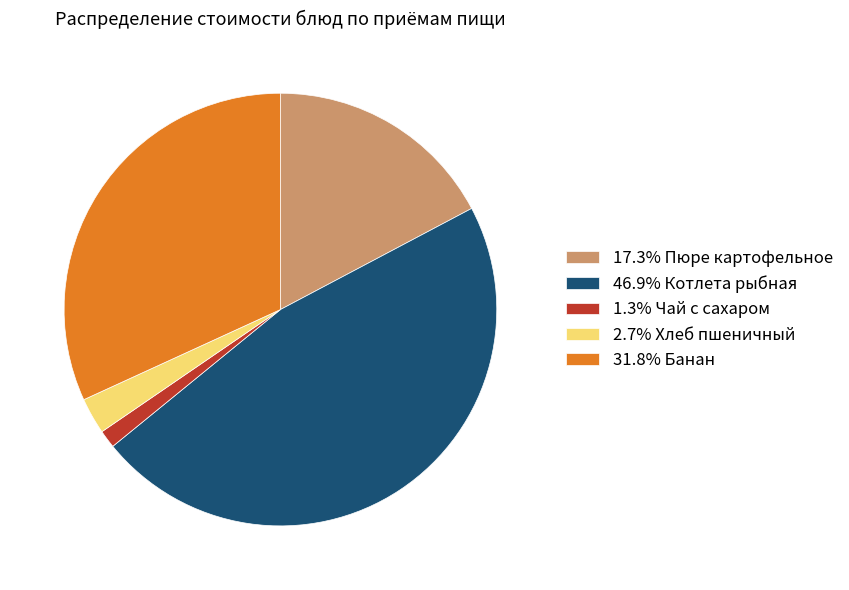

Is there any slice that represents more than half of the pie?

No